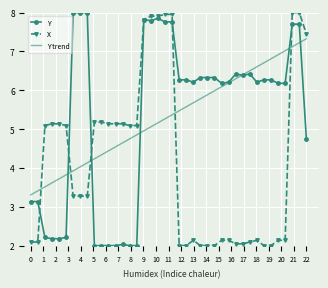

What is the greatest value displayed?

8.0